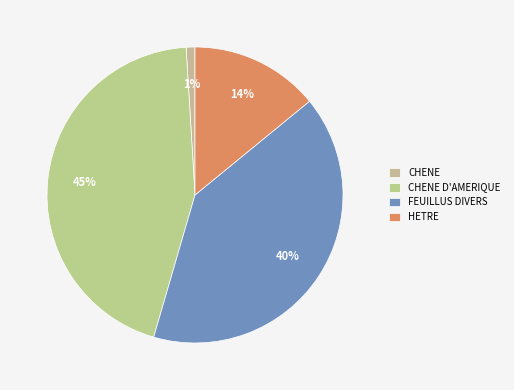

Which category has the biggest portion of the pie?

CHENE D'AMERIQUE